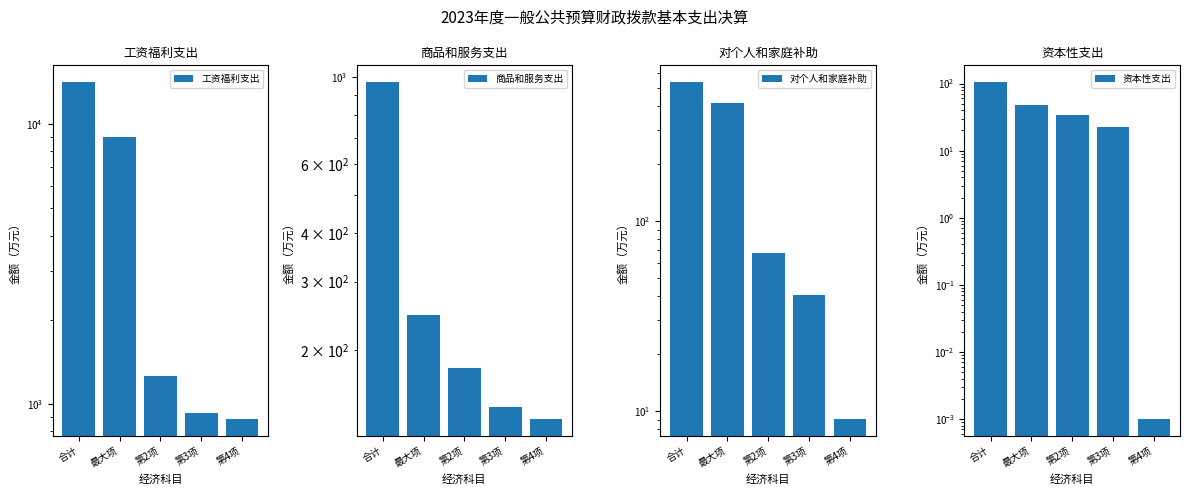

At which category is the sum across all series the highest?

合计